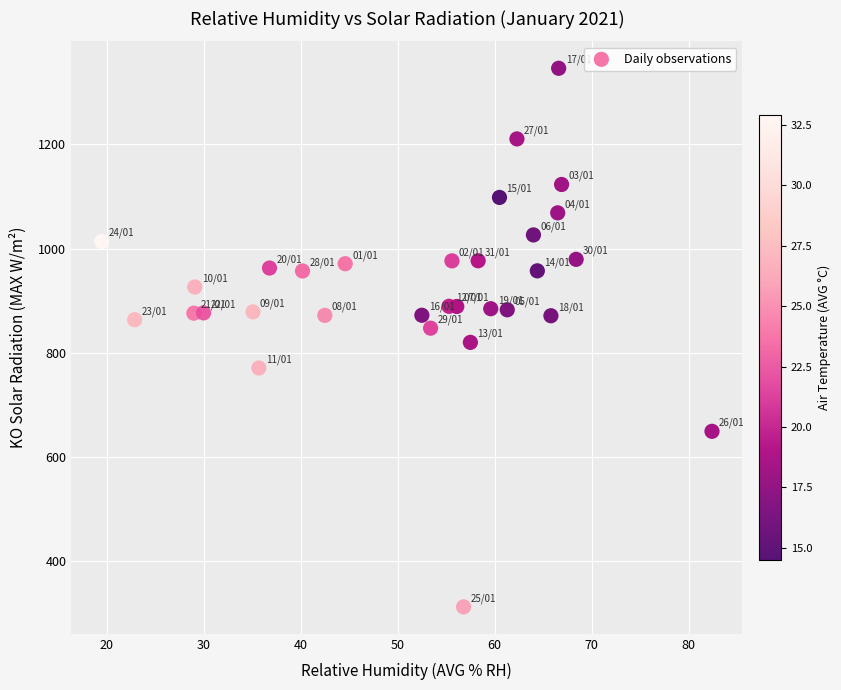

What is the range of X values (max minus min)?

62.9